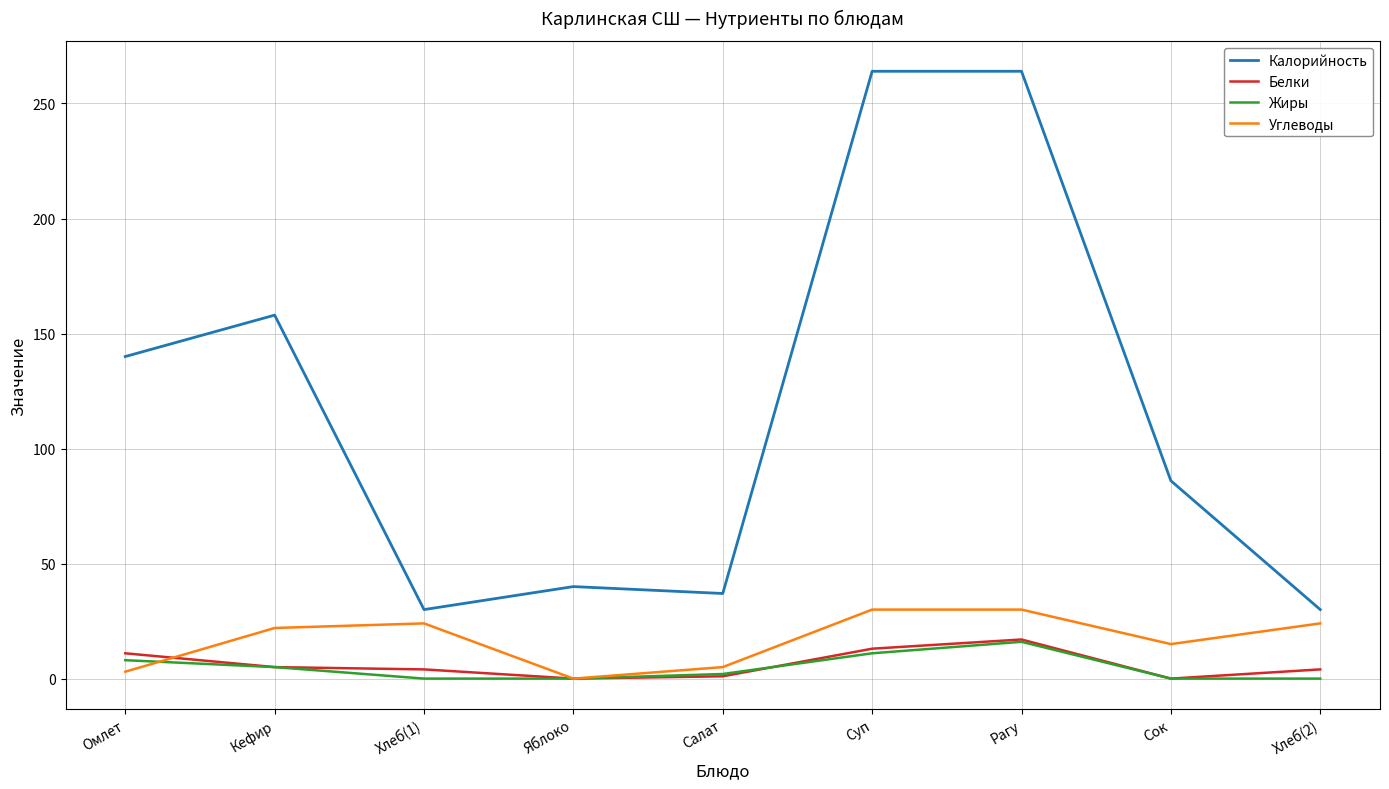

What is the approximate value of Углеводы at Сок, to the nearest 5?

15